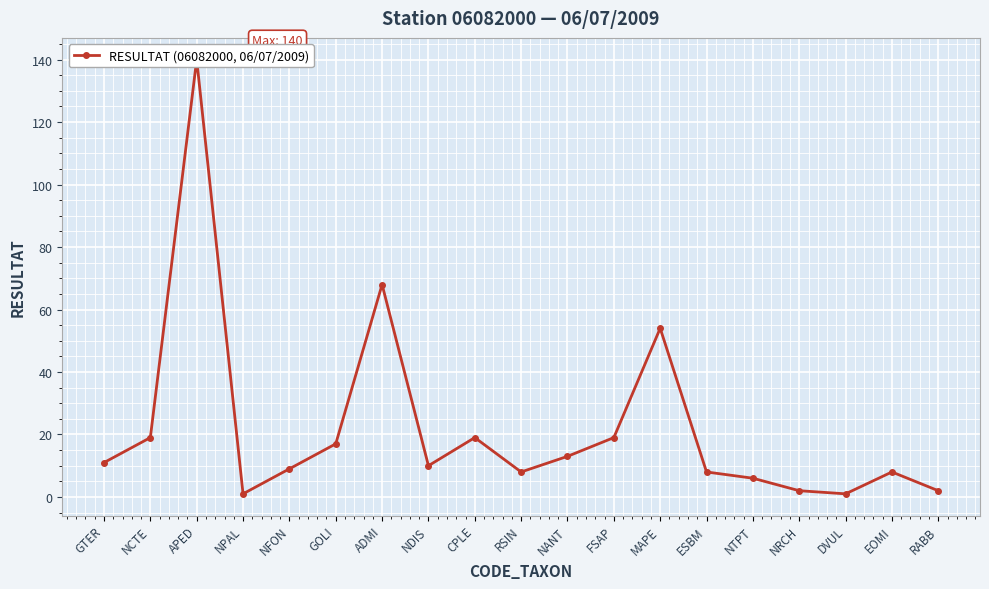

Reading left to right, list all the values displayed in this chart.

11	19	140	1	9	17	68	10	19	8	13	19	54	8	6	2	1	8	2